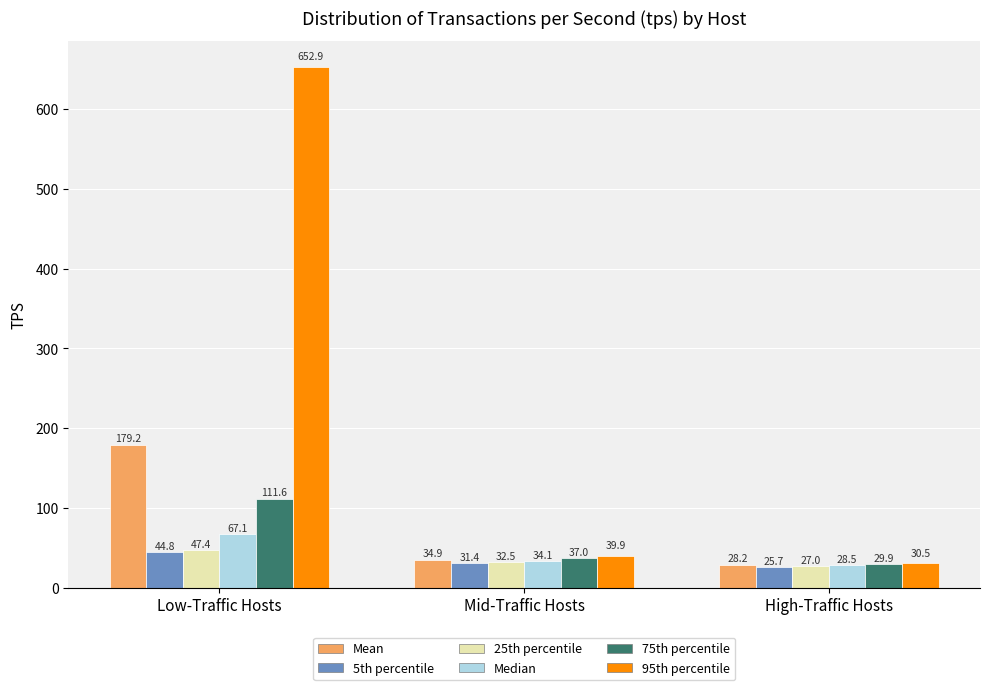

Reading right to left, transcribe all the data shown in this chart.

Mean: High-Traffic Hosts=28.2	Mid-Traffic Hosts=34.9	Low-Traffic Hosts=179.2
5th percentile: High-Traffic Hosts=25.7	Mid-Traffic Hosts=31.4	Low-Traffic Hosts=44.8
25th percentile: High-Traffic Hosts=27.0	Mid-Traffic Hosts=32.5	Low-Traffic Hosts=47.4
Median: High-Traffic Hosts=28.5	Mid-Traffic Hosts=34.1	Low-Traffic Hosts=67.1
75th percentile: High-Traffic Hosts=29.9	Mid-Traffic Hosts=37.0	Low-Traffic Hosts=111.6
95th percentile: High-Traffic Hosts=30.5	Mid-Traffic Hosts=39.9	Low-Traffic Hosts=652.9